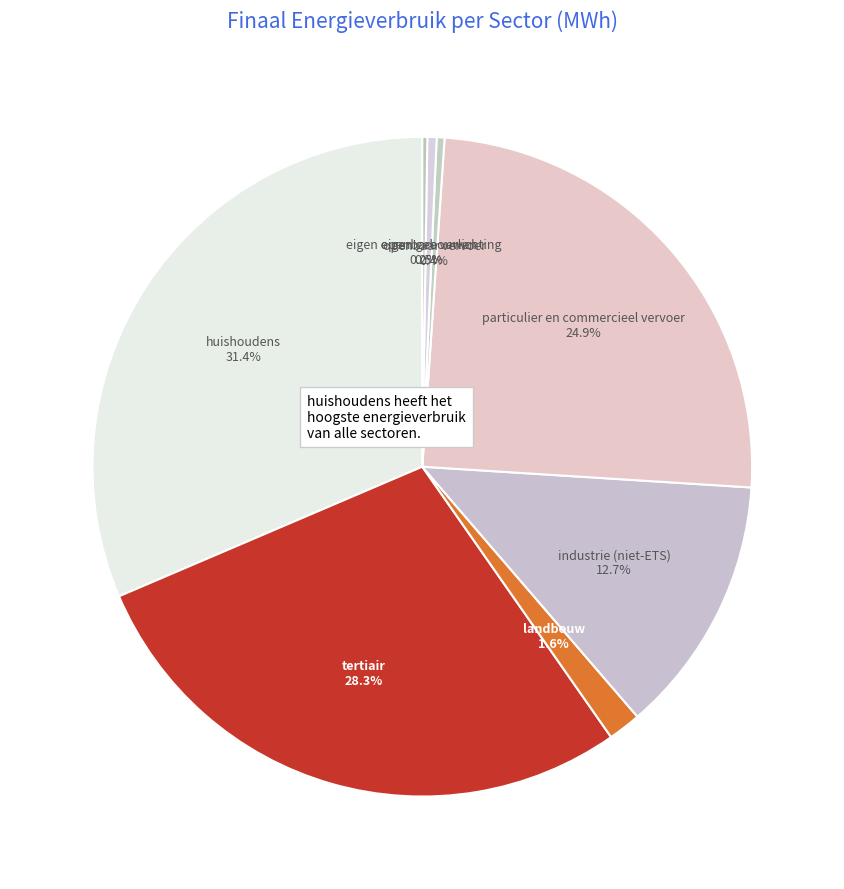

Is openbaar vervoer the majority of the pie?

No